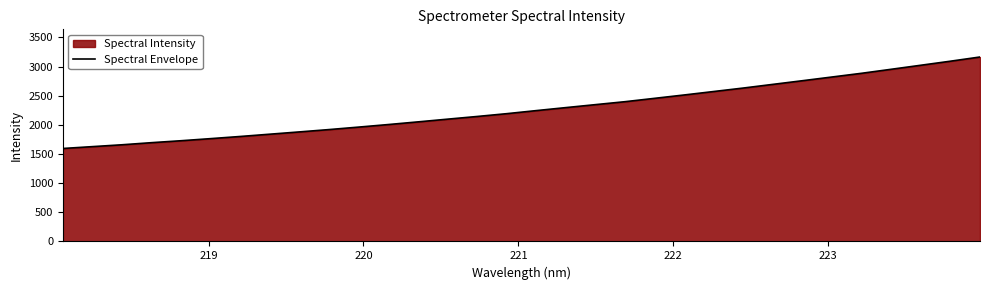

What is the difference between the maximum and minimum values?

1569.2